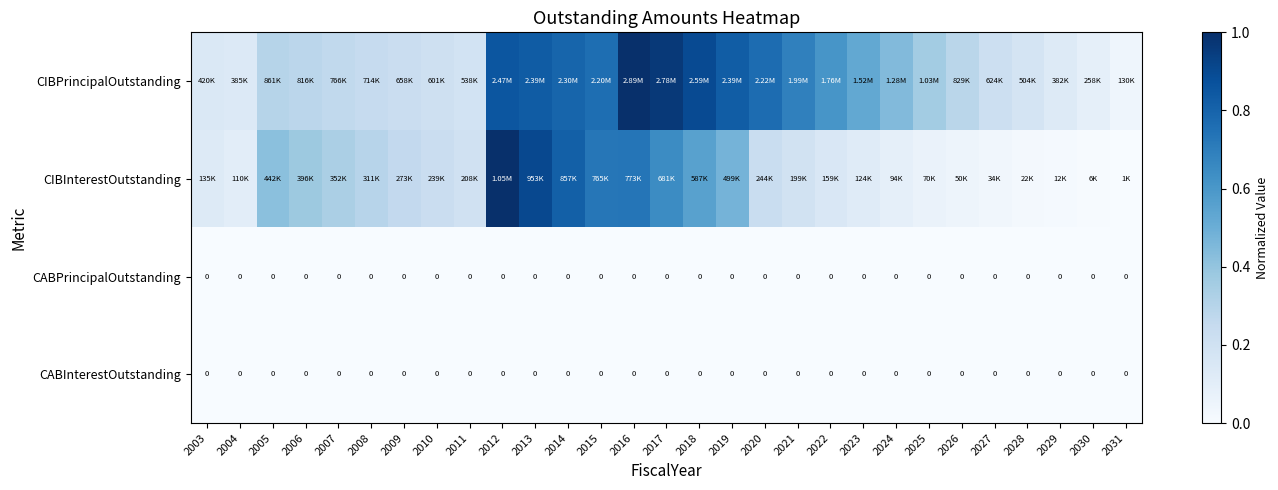

How many data points does each series have?

29